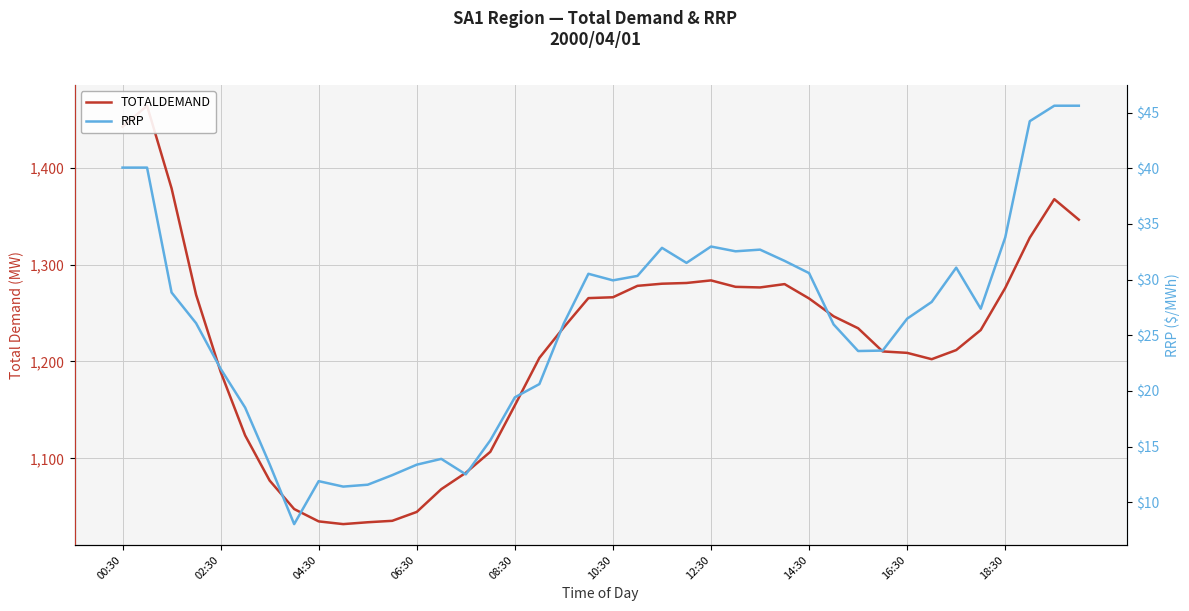

How many categories are shown in the chart?

40